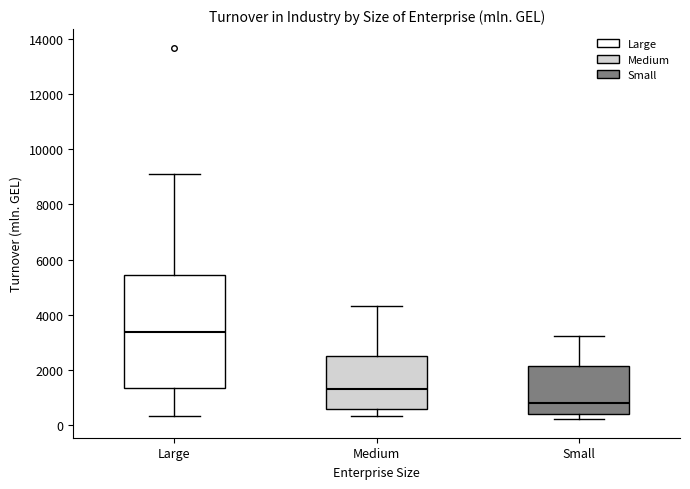

Where does the median line of the box for Large sit on the y-axis? The values are not printed on the chart, so give them approximately, as read against the axis.

3400